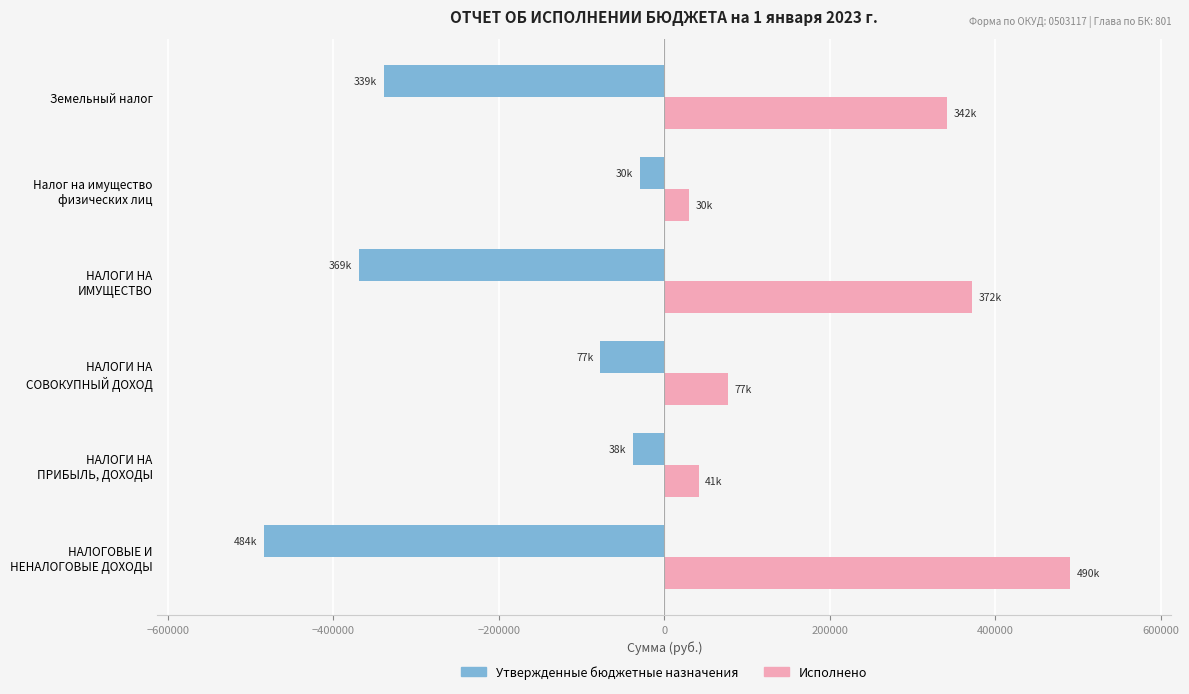

Which category has the highest value in the Исполнено series?

НАЛОГОВЫЕ И
НЕНАЛОГОВЫЕ ДОХОДЫ